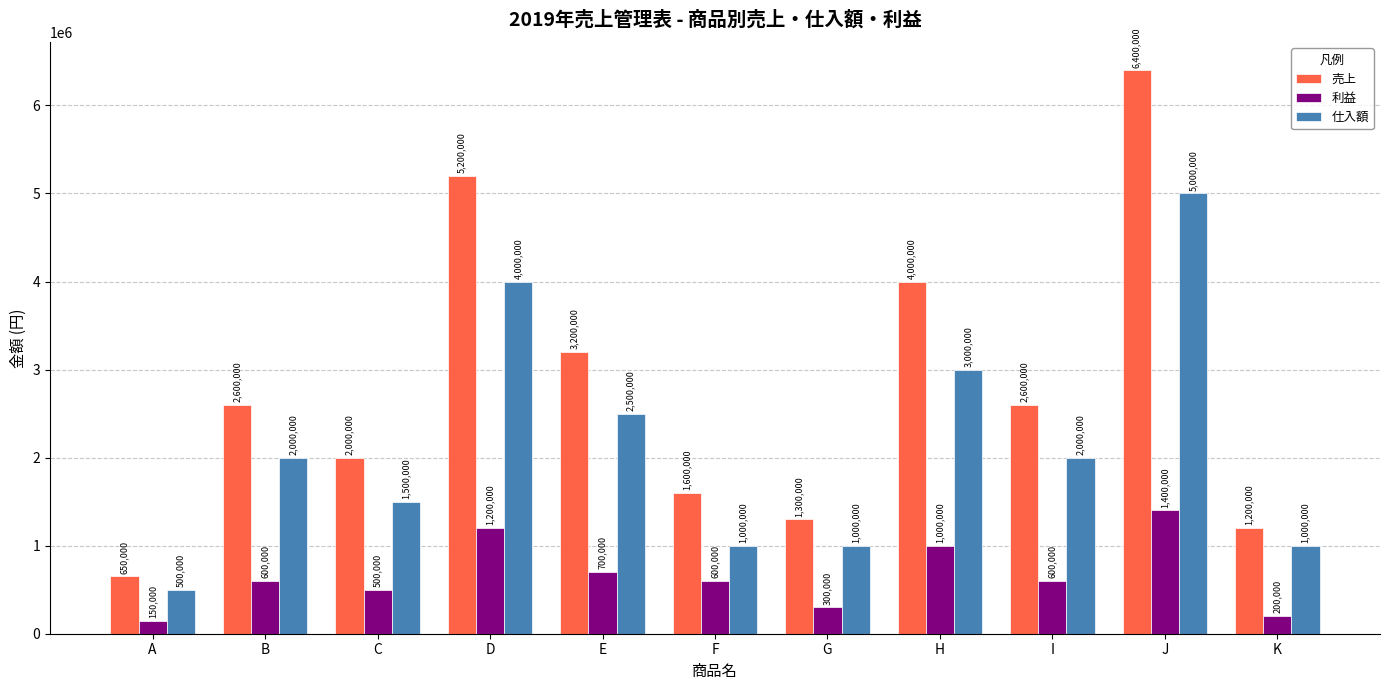

Where is 利益 nearest to the value 775000?

E